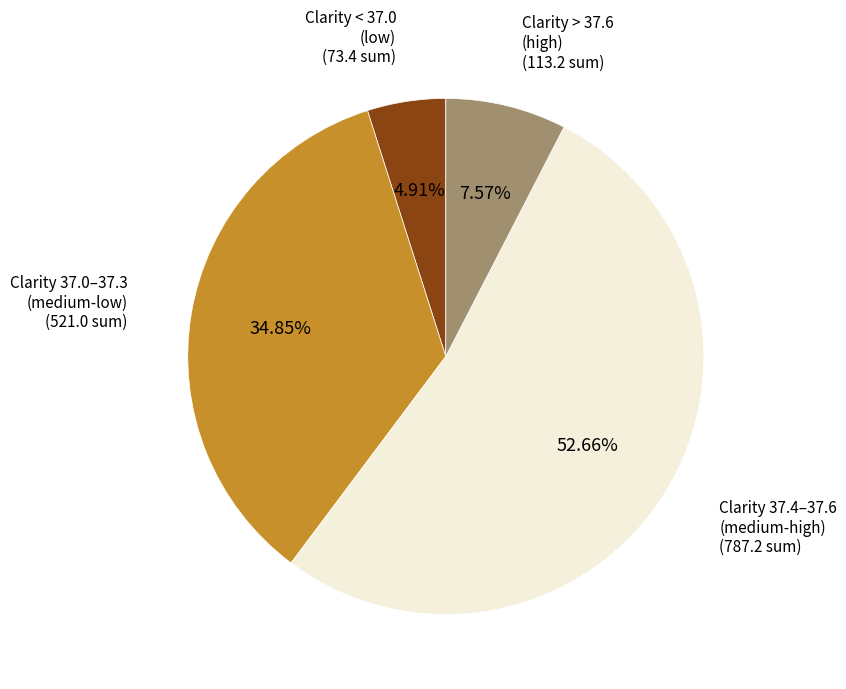

To the nearest percent, what is the average slice percentage?

25%